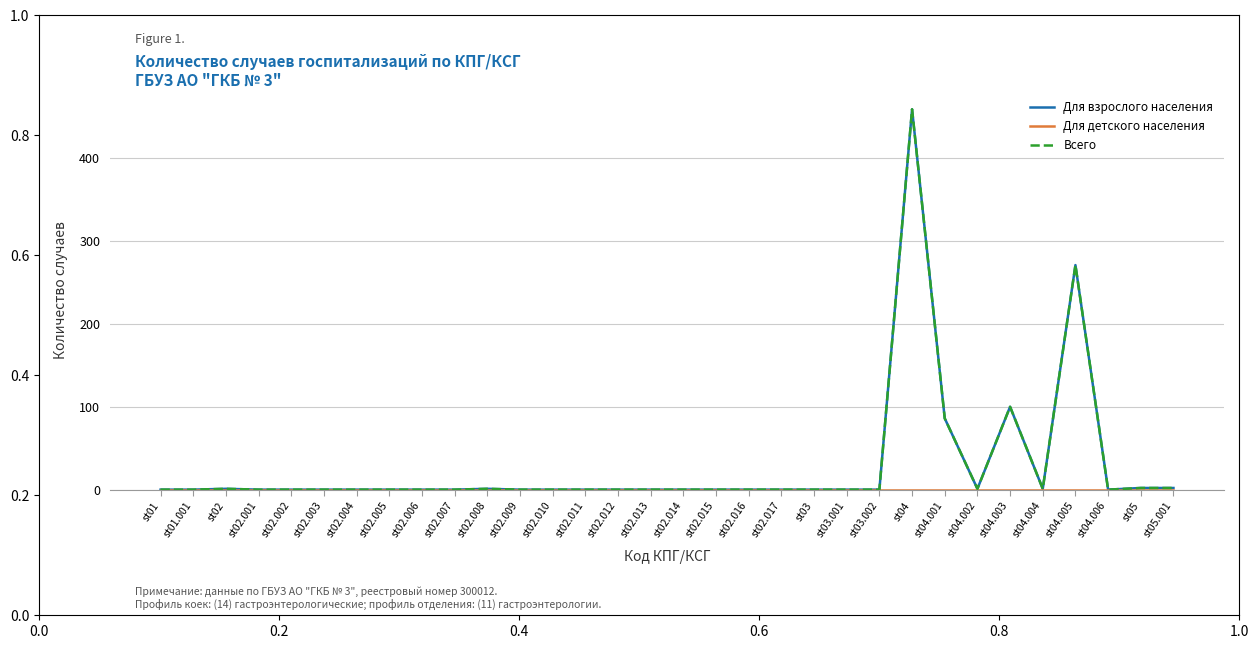

Does the chart have visible grid lines?

Yes